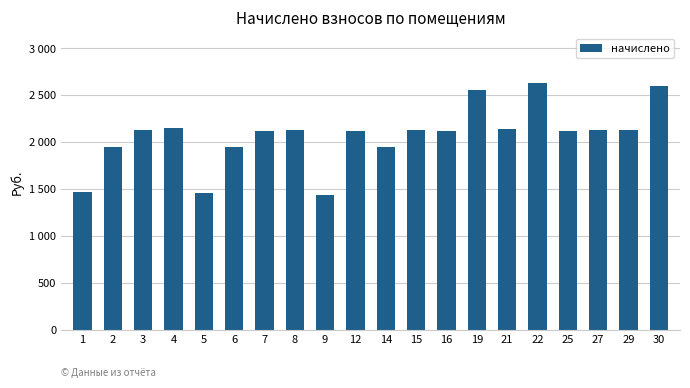

What is the average value?

2068.8